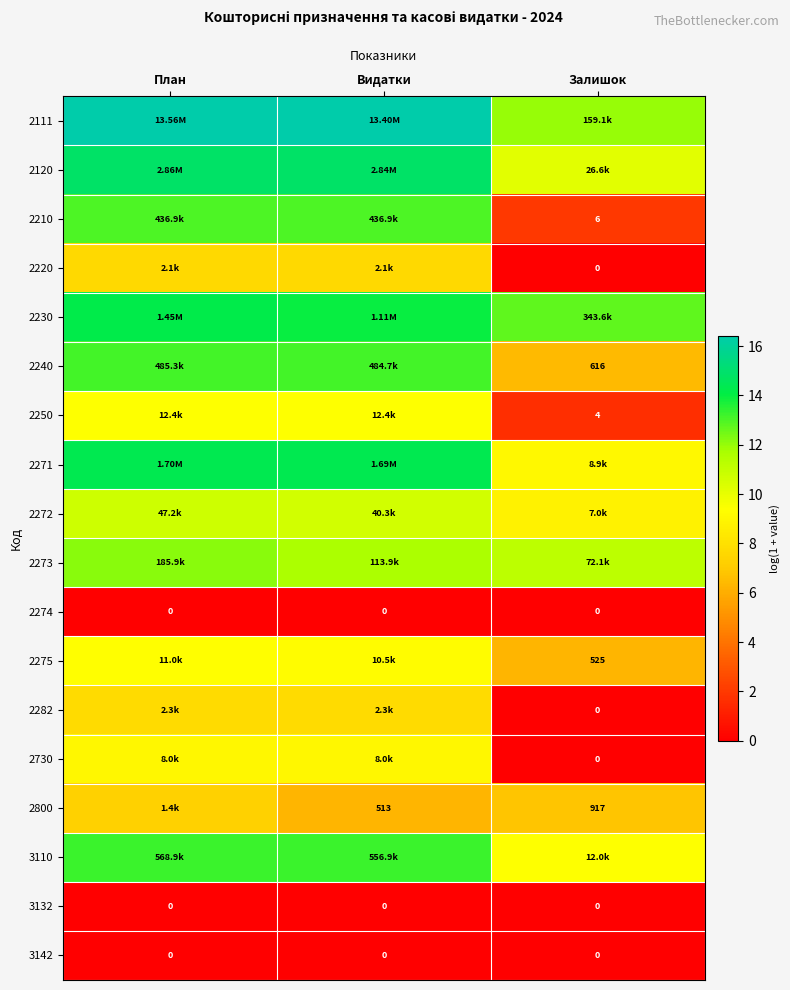

How many values in 2282 are above zero?

2